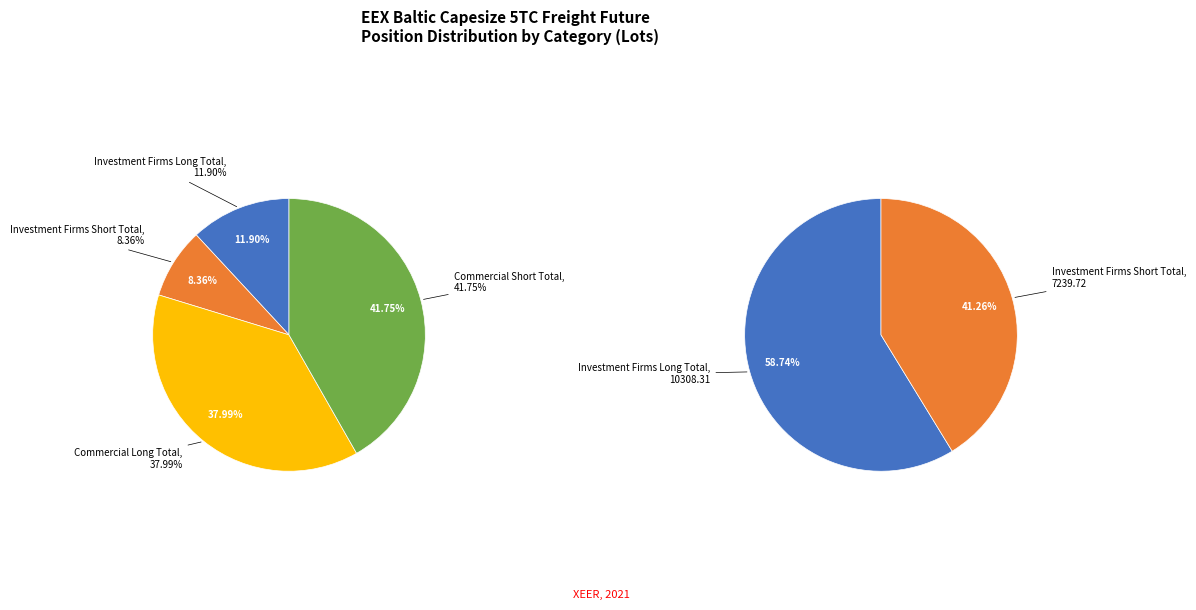

Count the number of slices in the pie.

4